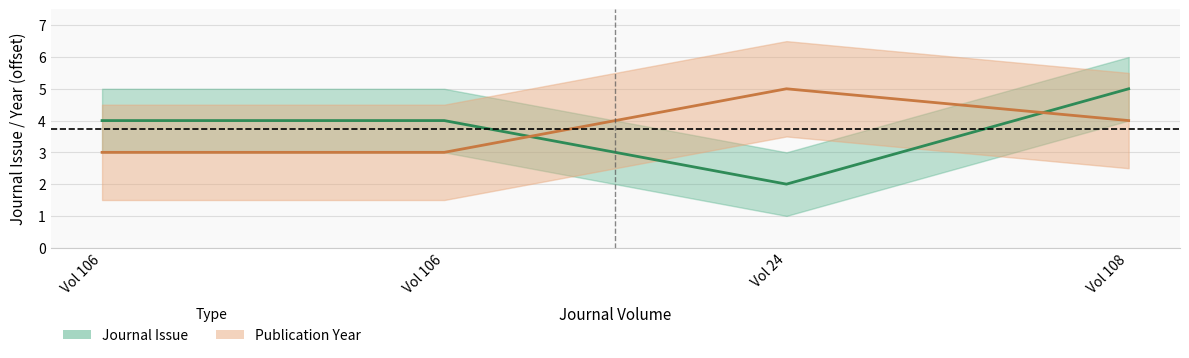

At which label does Publication Year first exceed 4?

Vol 24